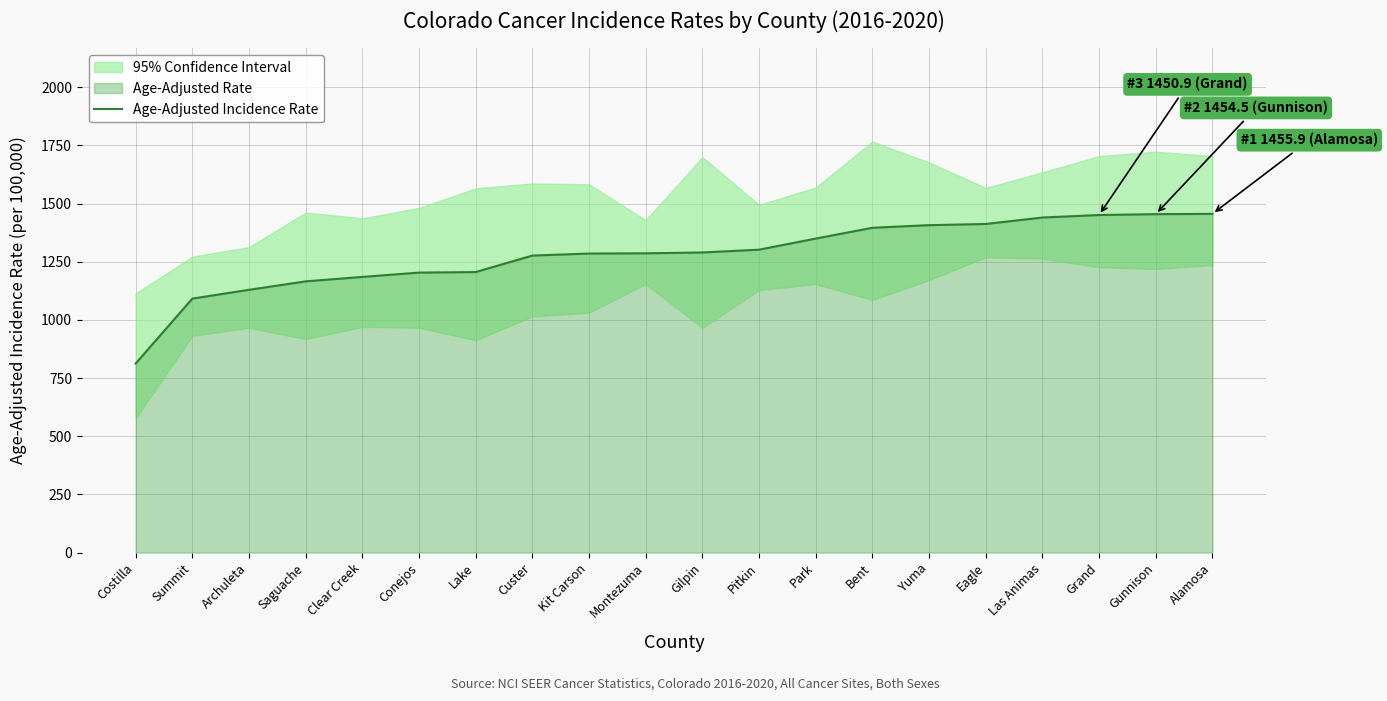

How many lines are shown in the chart?

1